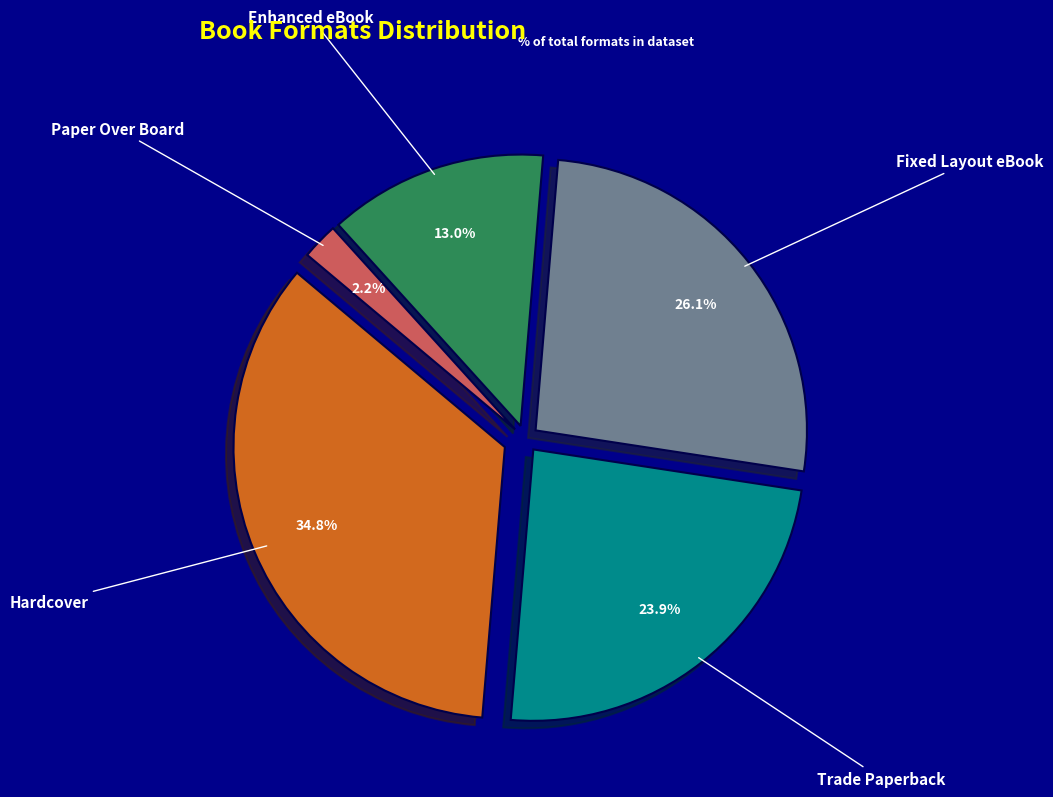

To the nearest percent, what is the combined percentage of Hardcover and Fixed Layout eBook?

61%